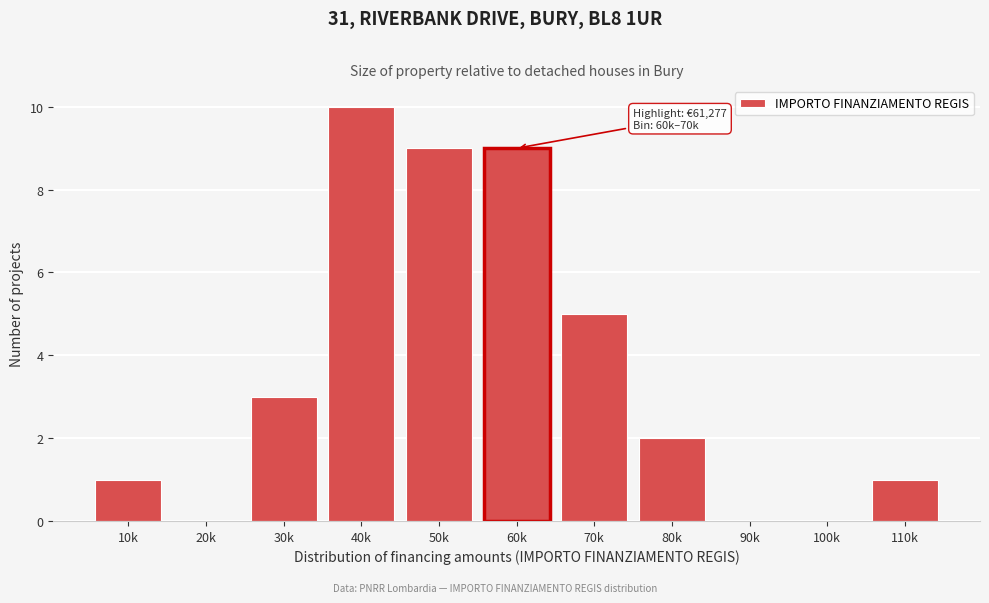

Reading right to left, transcribe all the data shown in this chart.

110k=1	100k=0	90k=0	80k=2	70k=5	60k=9	50k=9	40k=10	30k=3	20k=0	10k=1